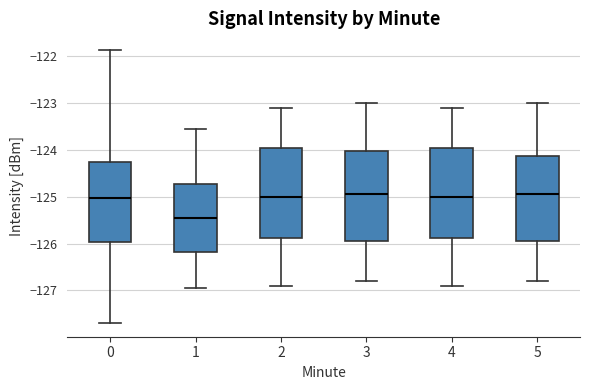

Where does the lower whisker of the box at x = 4 end on the y-axis? The values are not printed on the chart, so give them approximately, as read against the axis.

-126.9